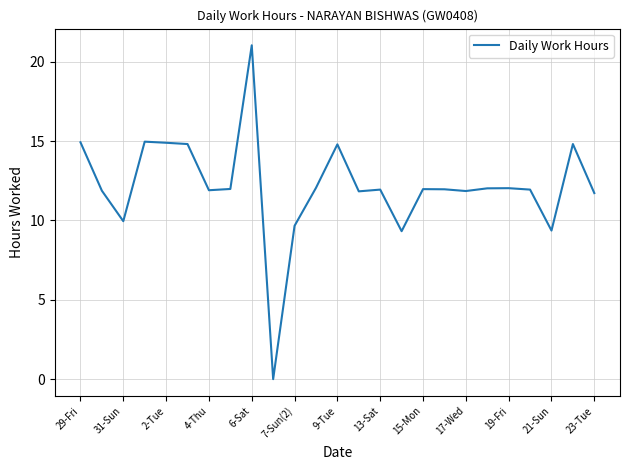

What is the greatest value displayed?

21.0